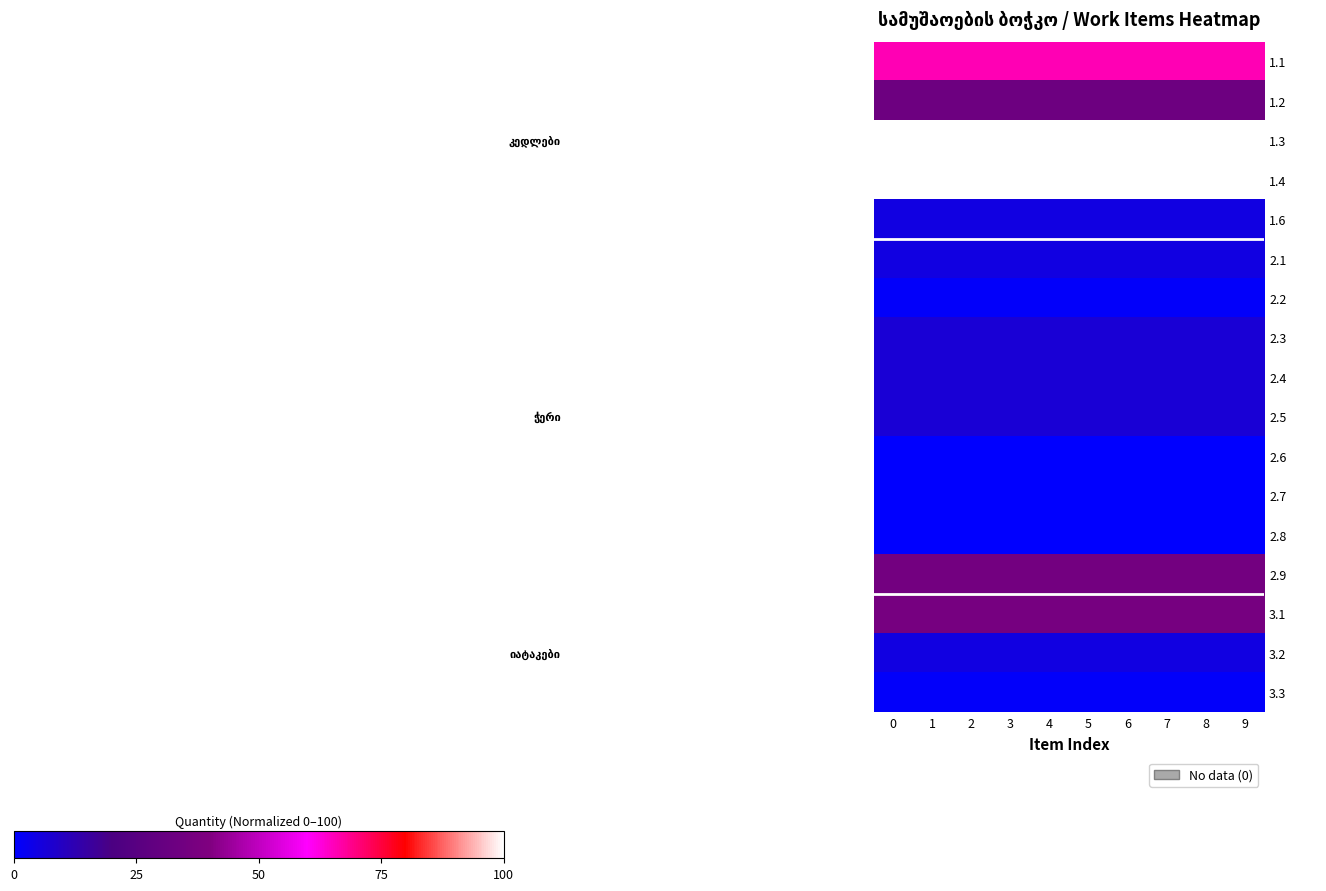

Which has a higher value, 5 or 3?

5